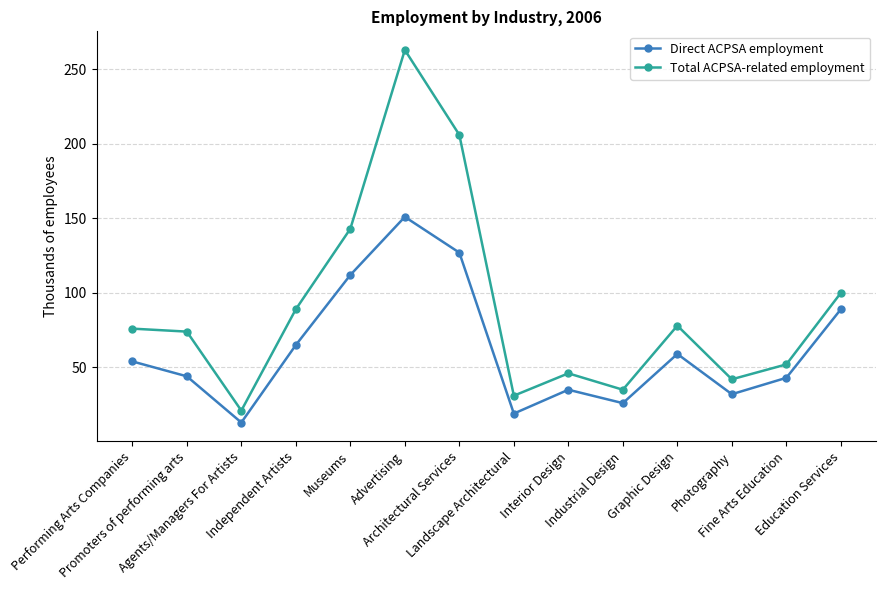

What is the sum of the Total ACPSA-related employment values at Landscape Architectural and Advertising?

294